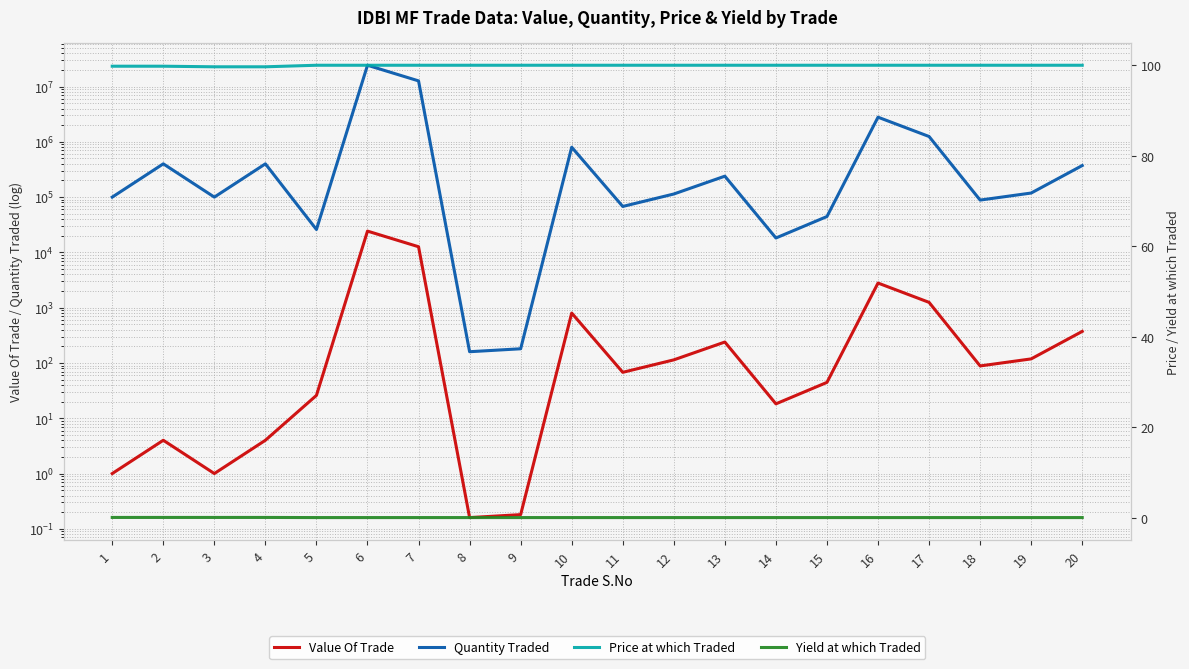

Is it true that Value Of Trade equals 119.9 at 11?

False